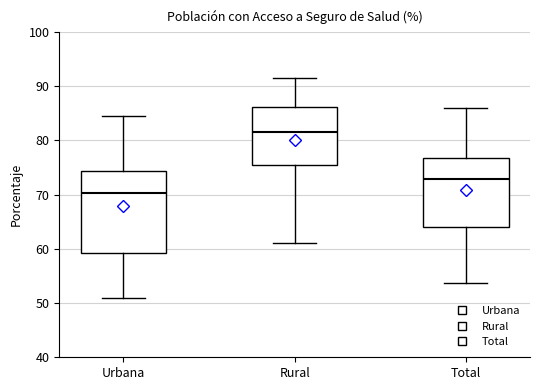

Where is the upper edge of the box for Total on the y-axis? The values are not printed on the chart, so give them approximately, as read against the axis.

77